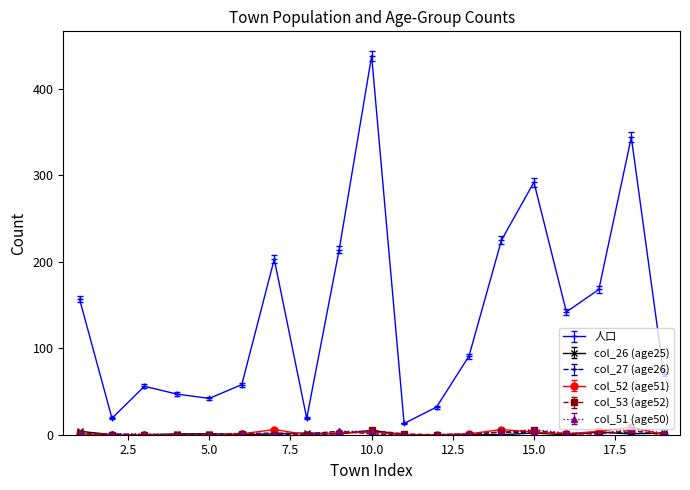

True or false: col_52 (age51) and 人口 cross at least once.

False